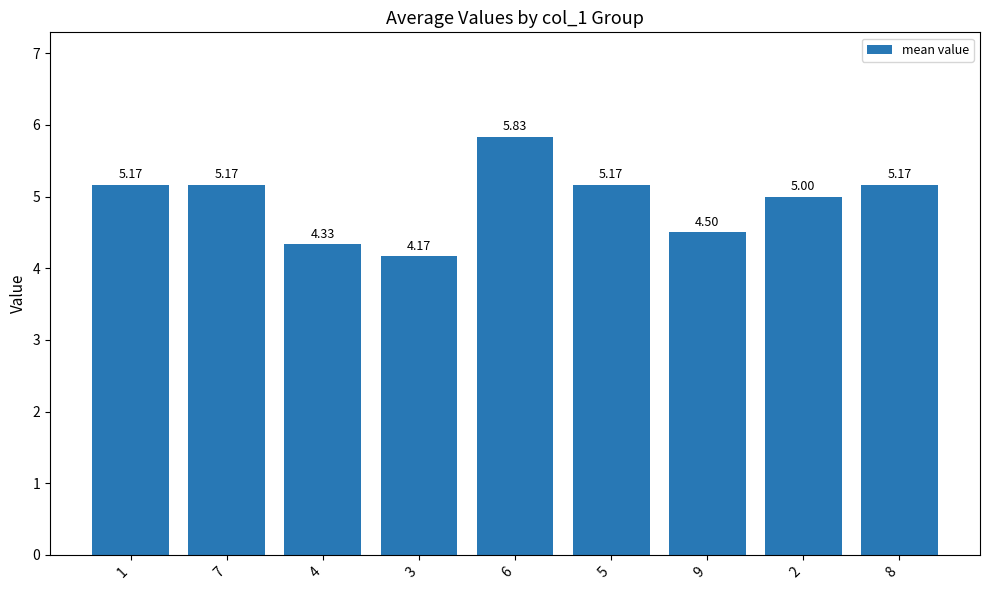

True or false: the data shows 7.0 at 3.

False